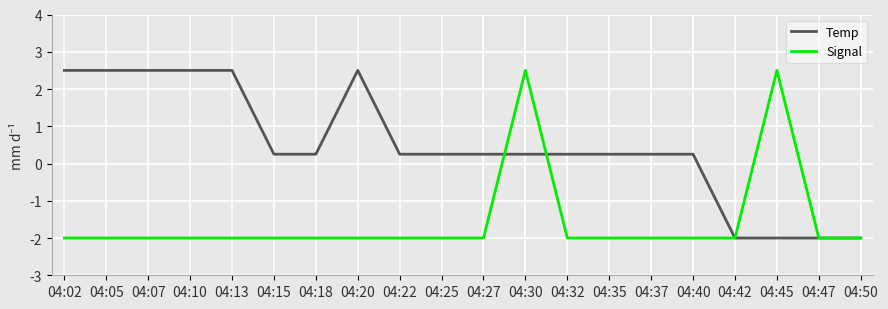

Which series changed the most between 04:20 and 04:50?

Temp